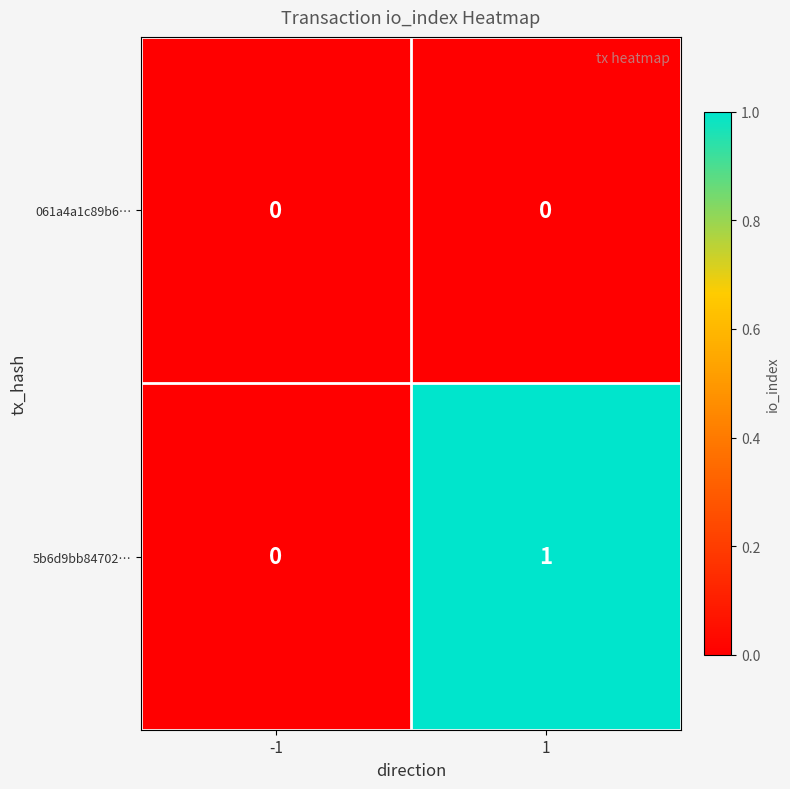

The value of 061a4a1c89b6… at 1 is 0. True or false?

True